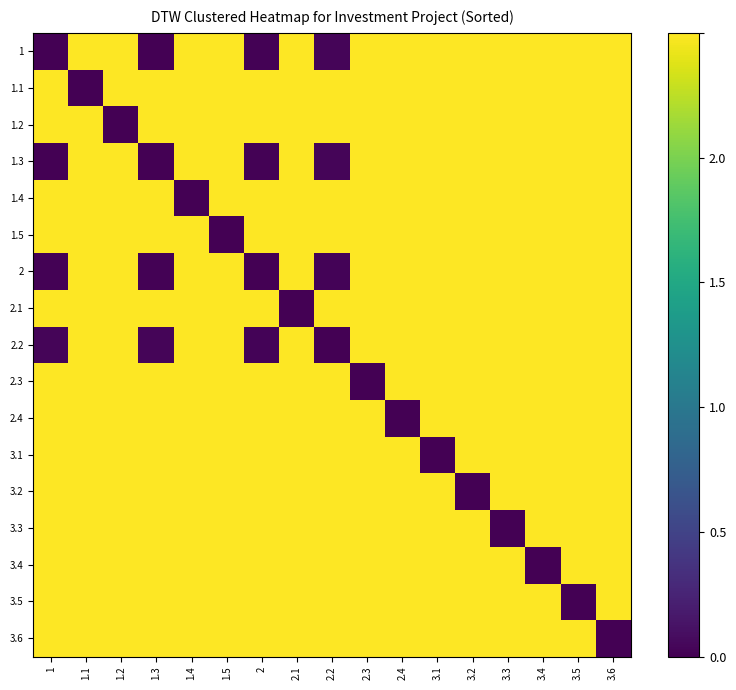

Which has a higher value, 3.4 or 3.3?

3.4